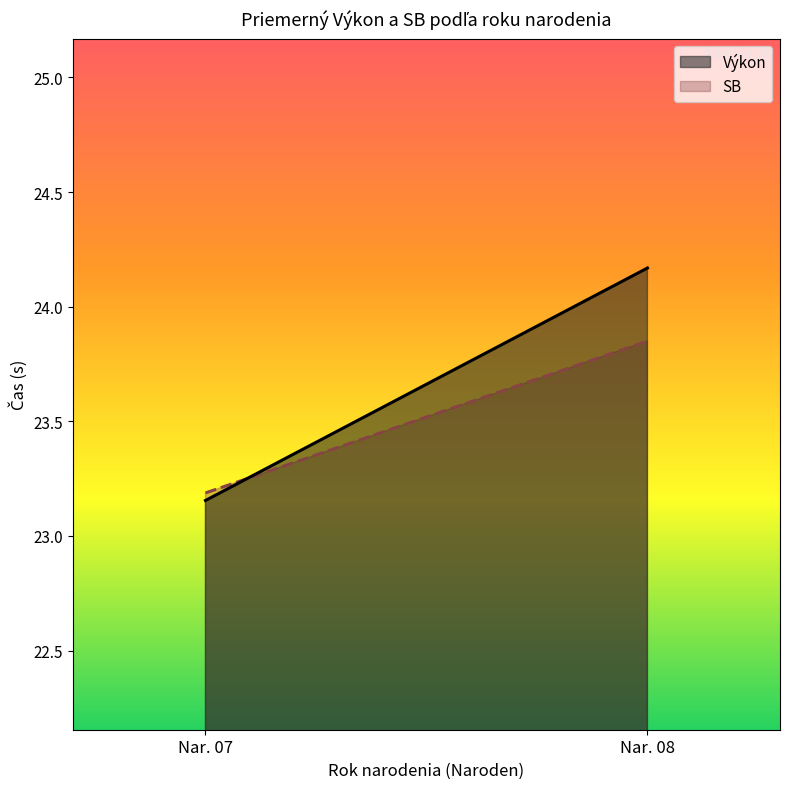

Rank the series by their maximum value, from lowest to highest.

SB, Výkon